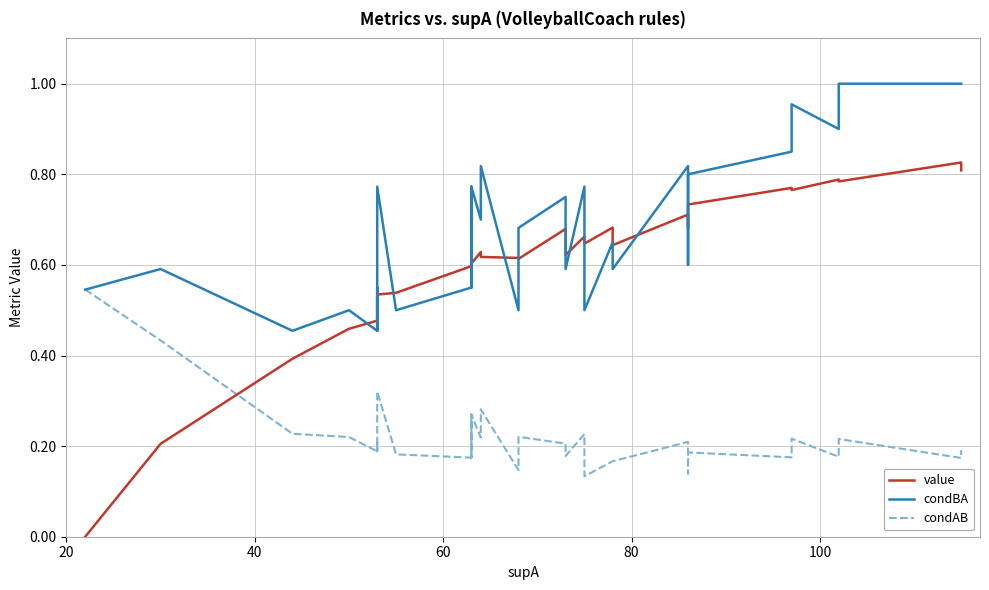

What is the difference between the maximum and second lowest values in the condAB series?

0.4